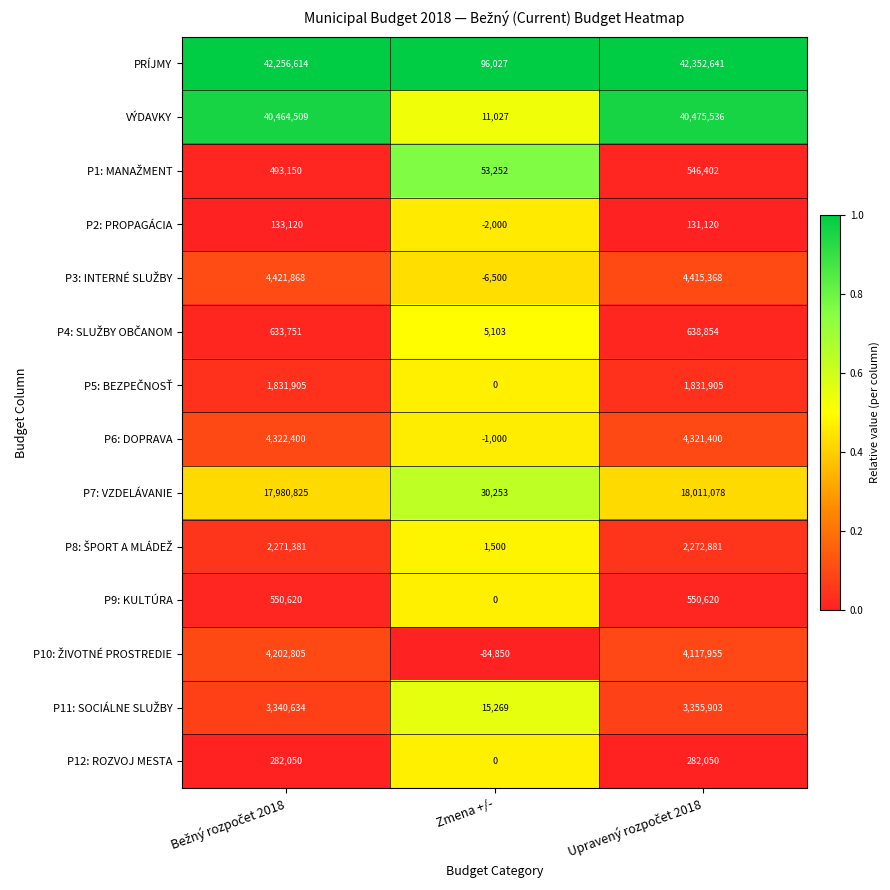

What is the difference between the maximum and minimum values in the P2: PROPAGÁCIA series?

135120